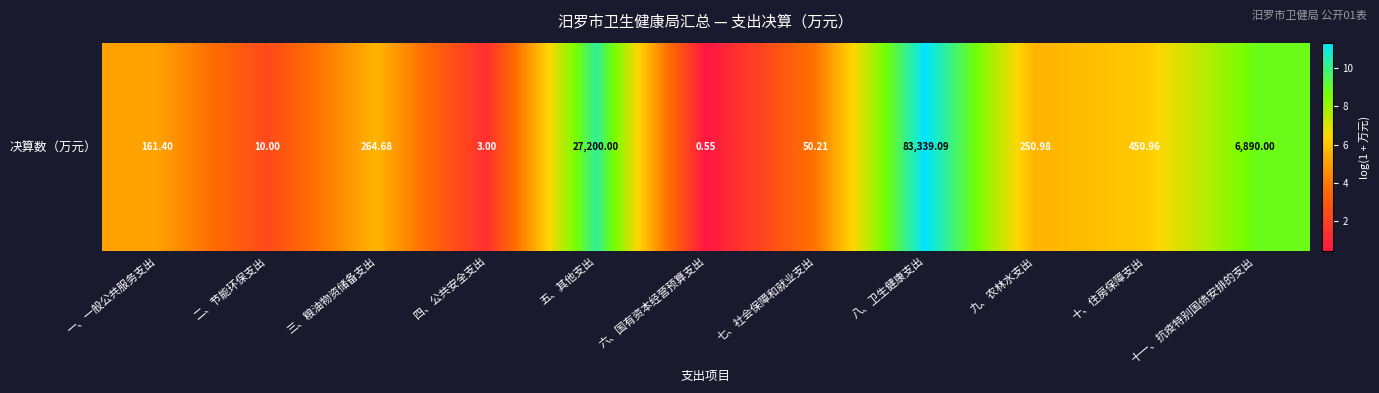

List the labels in order of value, largest first.

八、卫生健康支出, 五、其他支出, 十一、抗疫特别国债安排的支出, 十、住房保障支出, 三、粮油物资储备支出, 九、农林水支出, 一、一般公共服务支出, 七、社会保障和就业支出, 二、节能环保支出, 四、公共安全支出, 六、国有资本经营预算支出